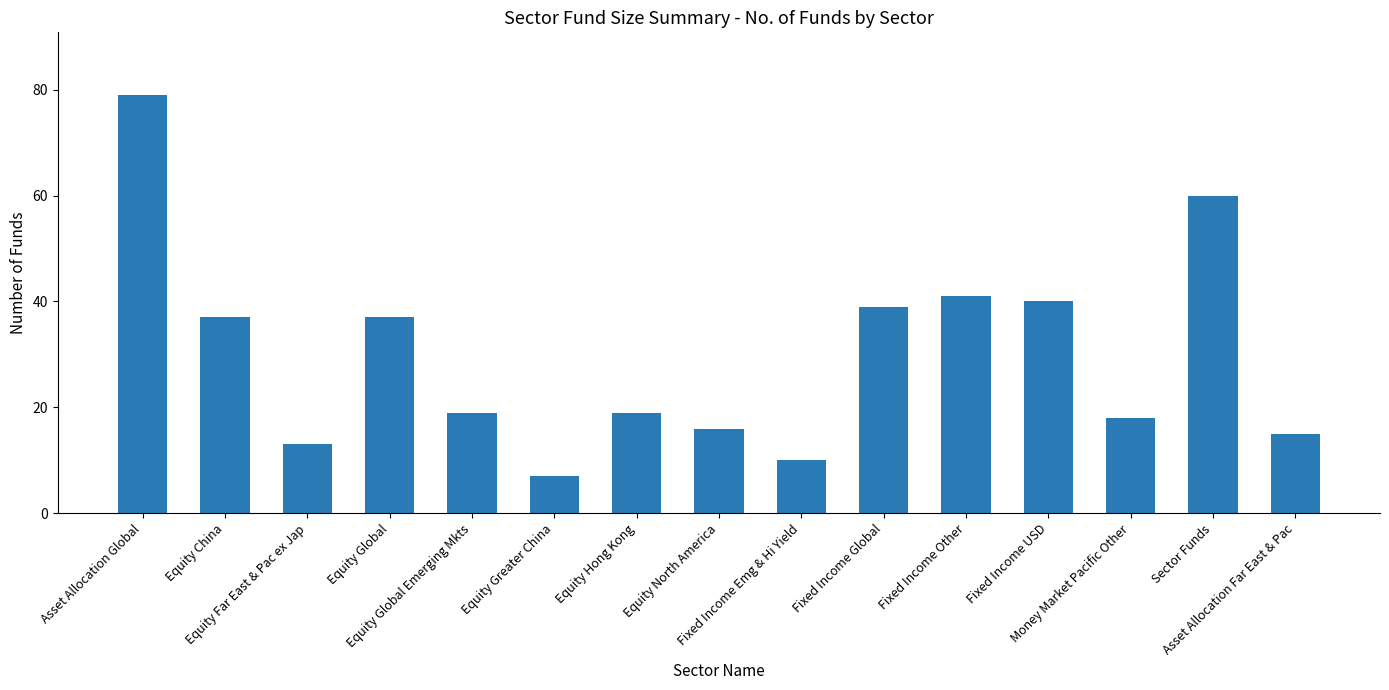

What is the difference between the values at Fixed Income Other and Equity China?

4